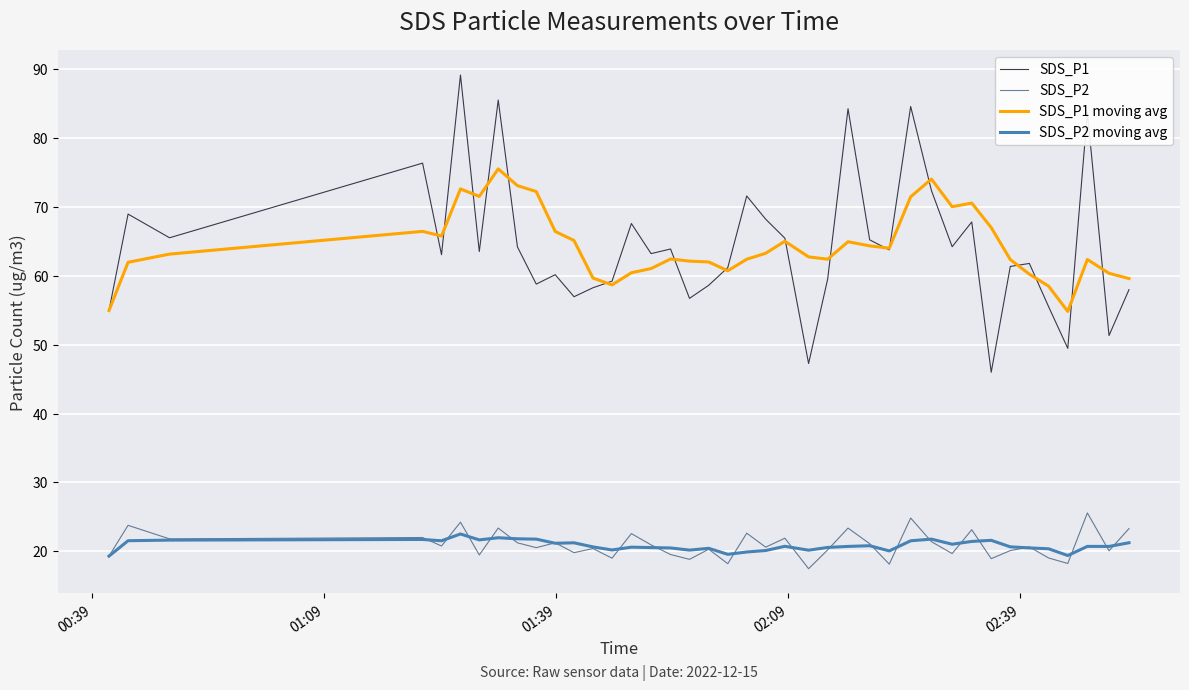

How many lines are shown in the chart?

4